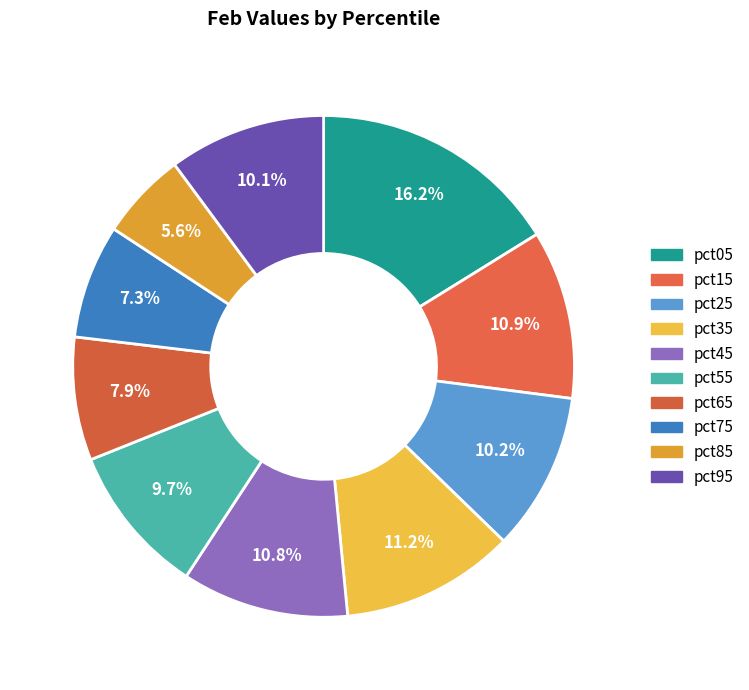

The pct25 slice represents 10% of the pie. True or false?

True